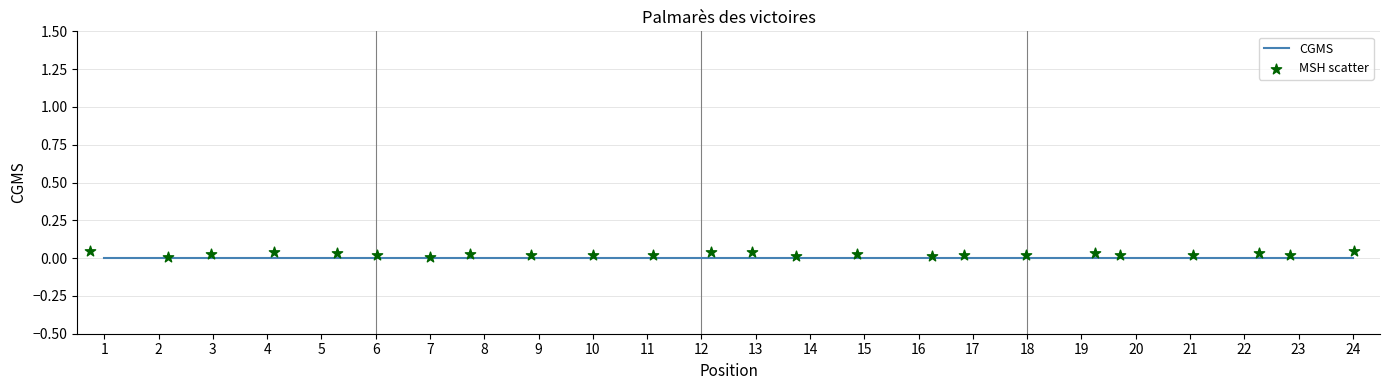

At which category is the sum across all series the highest?

1